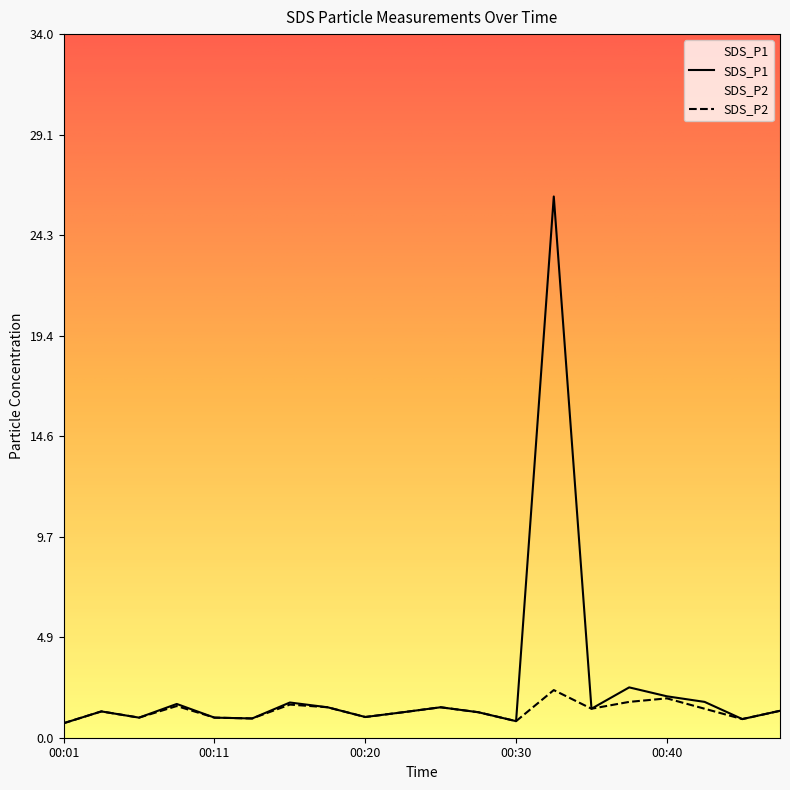

True or false: SDS_P1 has a value of 2.4 at 00:38.

True